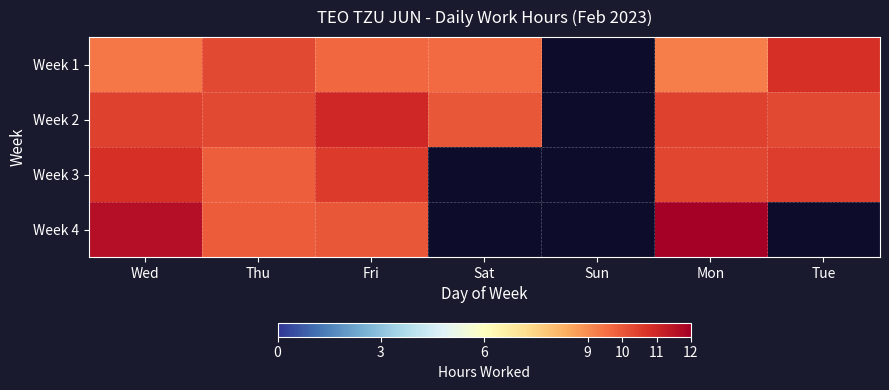

Which series has the widest spread of values?

Week 4